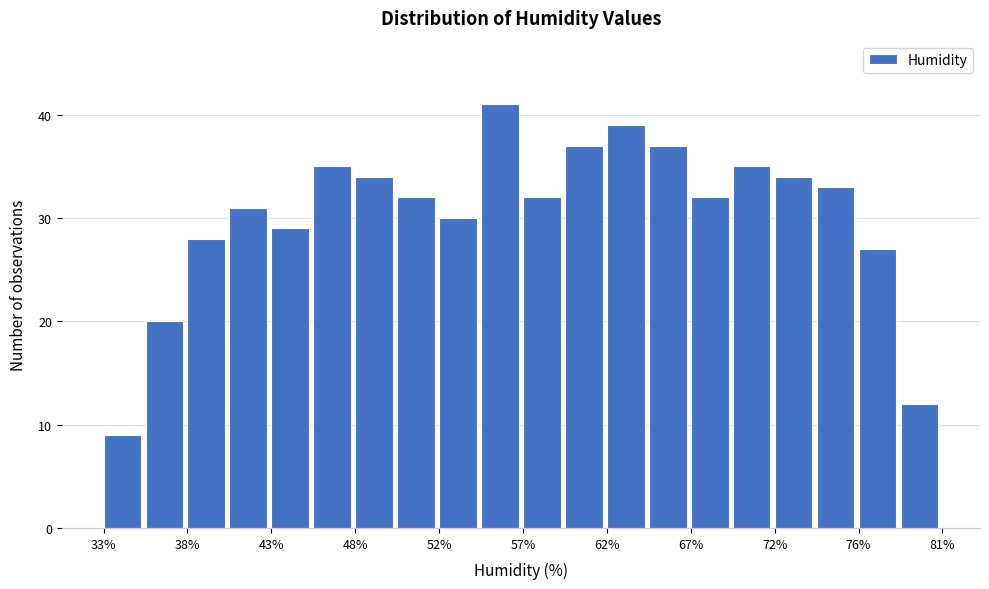

Which range on the x-axis has the tallest bar?

54.8 to 57.2